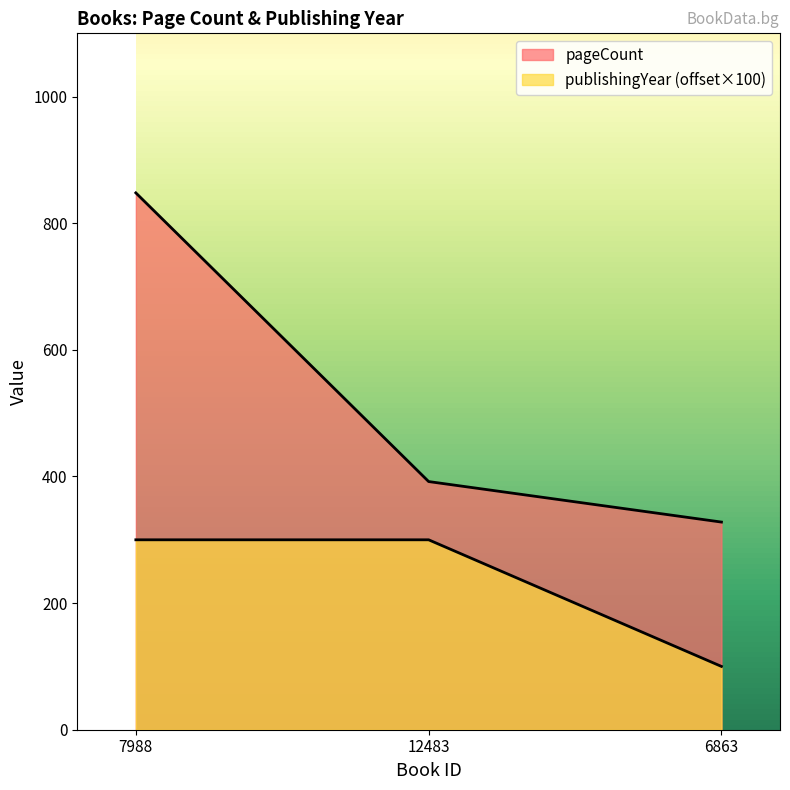

How many distinct data groups are displayed?

2